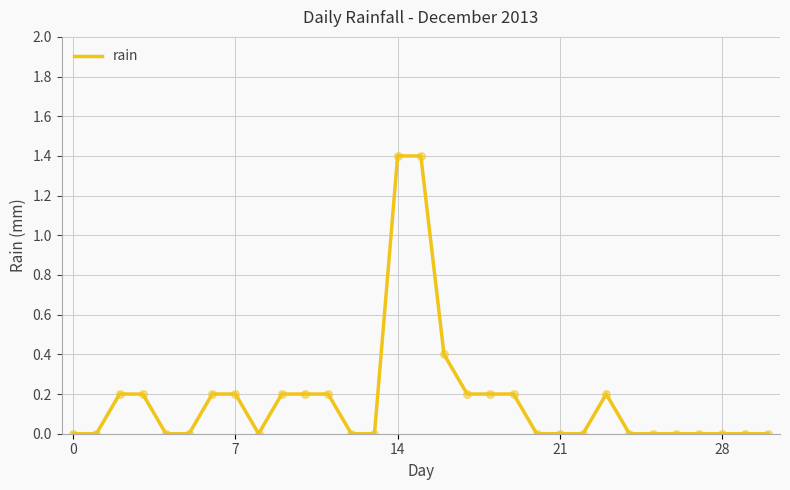

What is the maximum value shown in the chart?

1.4